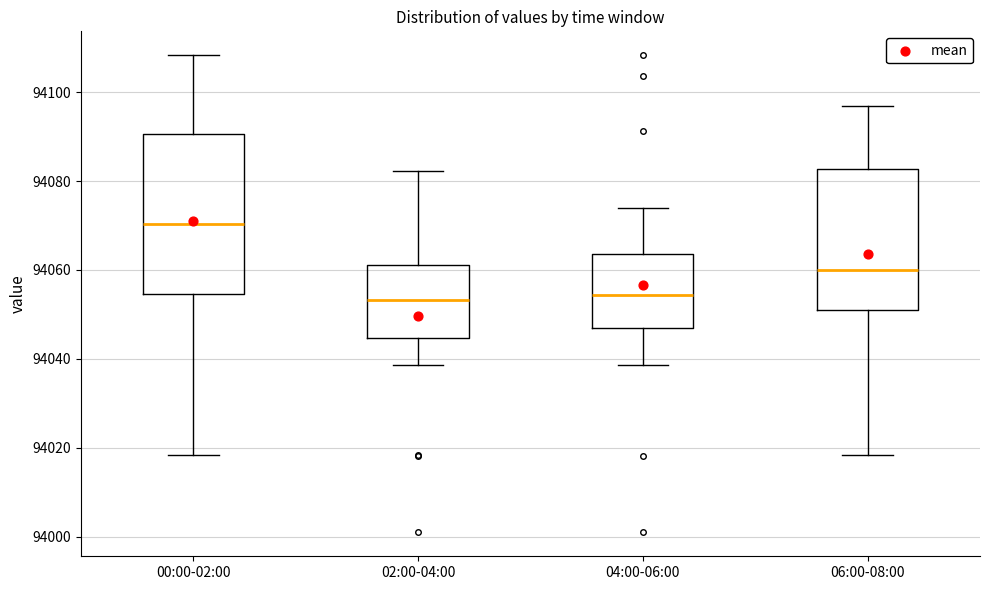

Reading left to right, read every box against the y-axis: the position of its median line, the range the box covers, and the ends of its whiskers. The values are not printed on the chart, so give them approximately, as read against the axis.

00:00-02:00: median 94070, box 94054 to 94090, whiskers 94018 to 94108
02:00-04:00: median 94054, box 94044 to 94062, whiskers 94038 to 94082
04:00-06:00: median 94054, box 94046 to 94064, whiskers 94038 to 94074
06:00-08:00: median 94060, box 94050 to 94082, whiskers 94018 to 94096